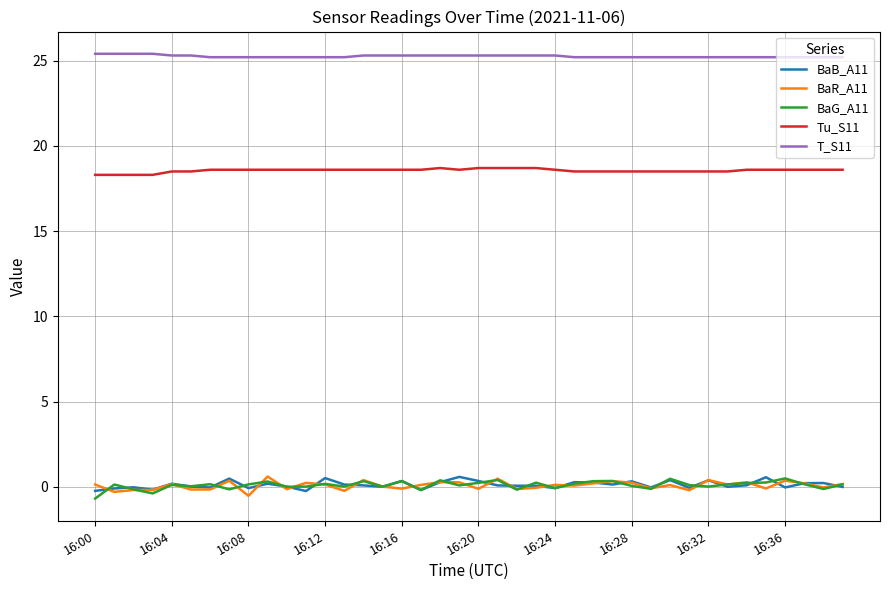

True or false: BaR_A11 and Tu_S11 cross at least once.

False